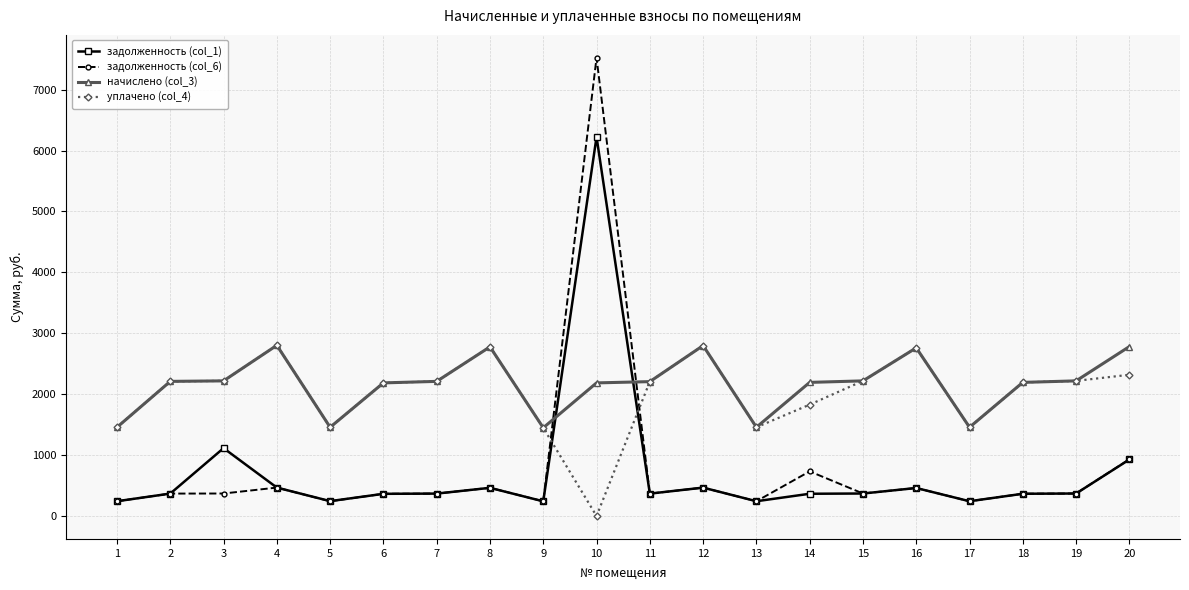

How many lines are shown in the chart?

4